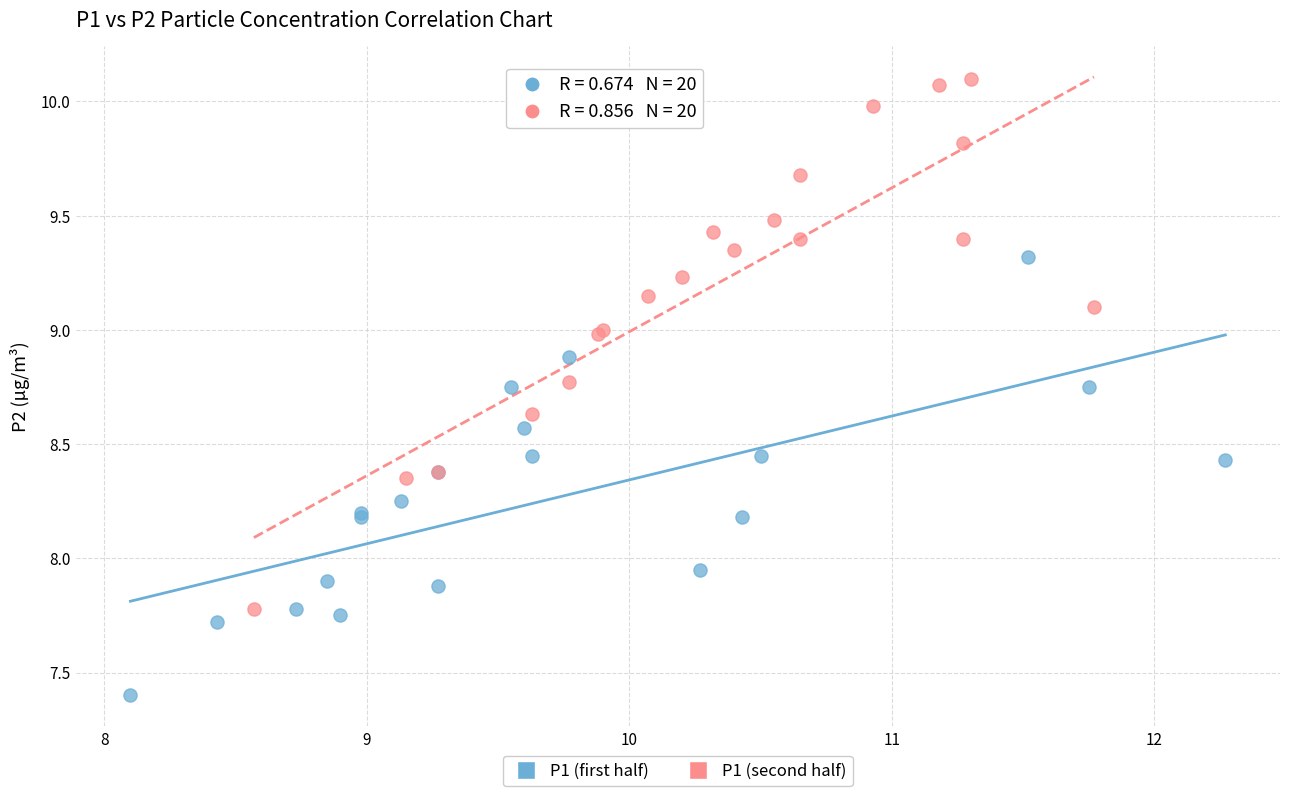

Which series has the largest Y range (max minus min)?

P1 (second half)